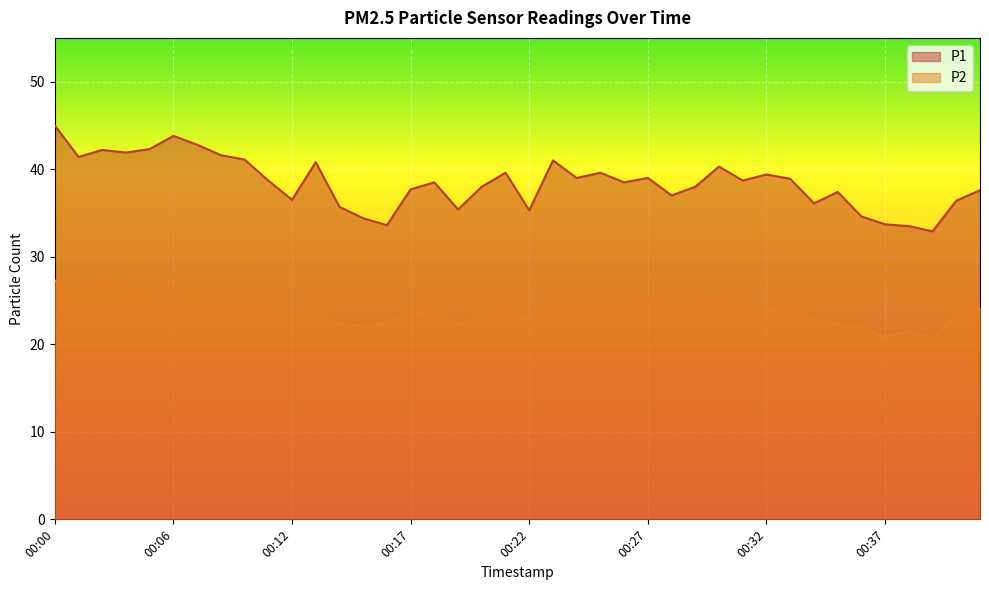

The P2 series shows 32.6 at 00:08. True or false?

False